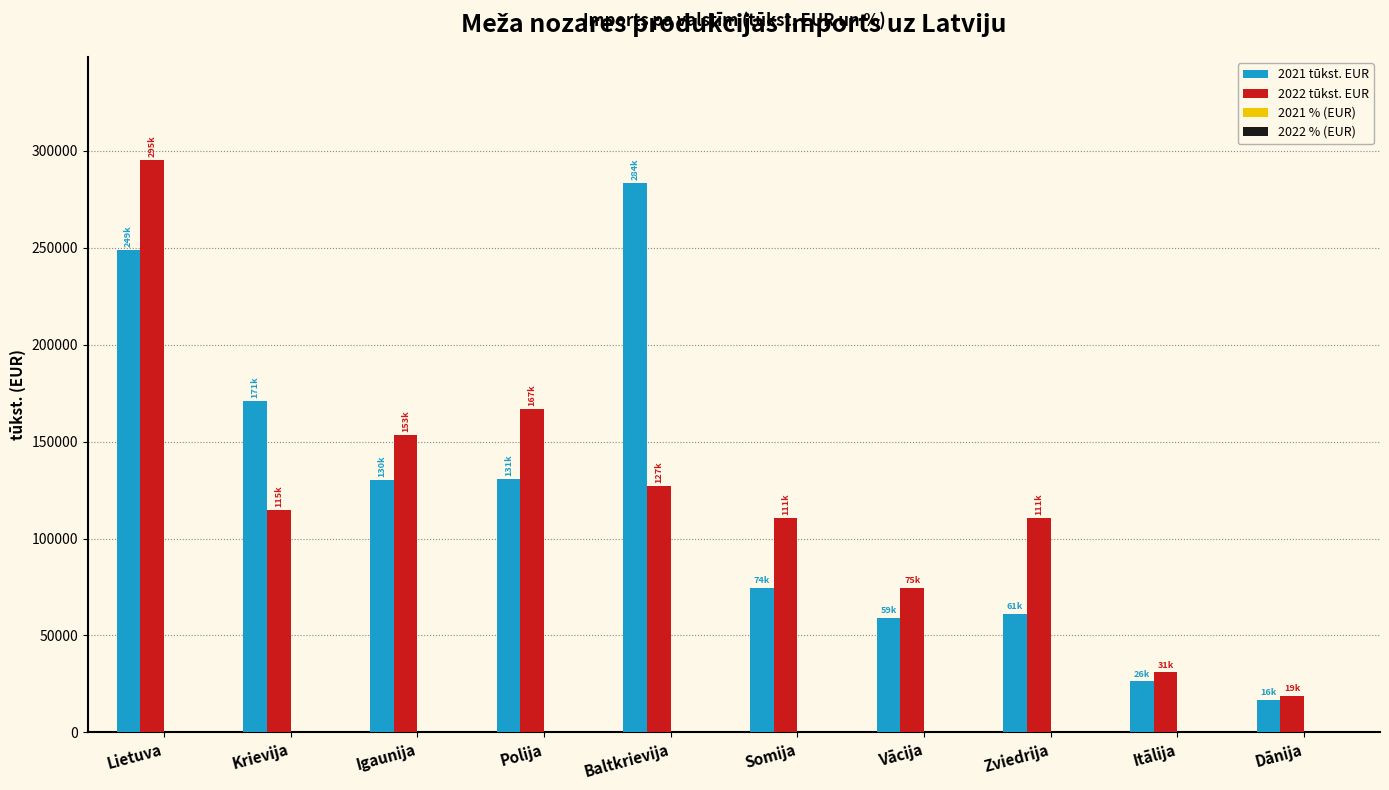

The value of 2022 tūkst. EUR at Lietuva is 128219.4. True or false?

False